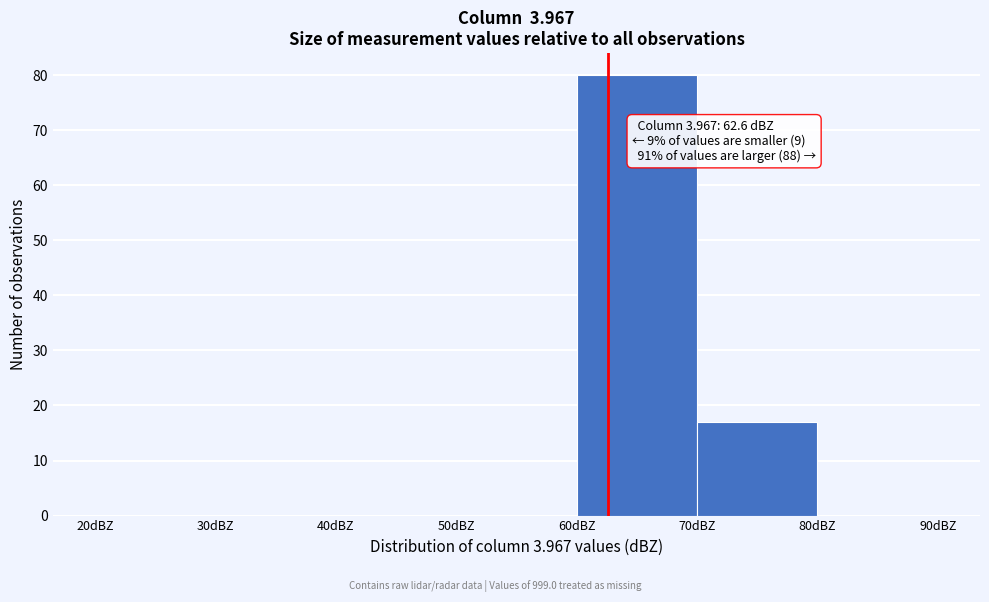

Which range on the x-axis has the tallest bar?

60 to 70